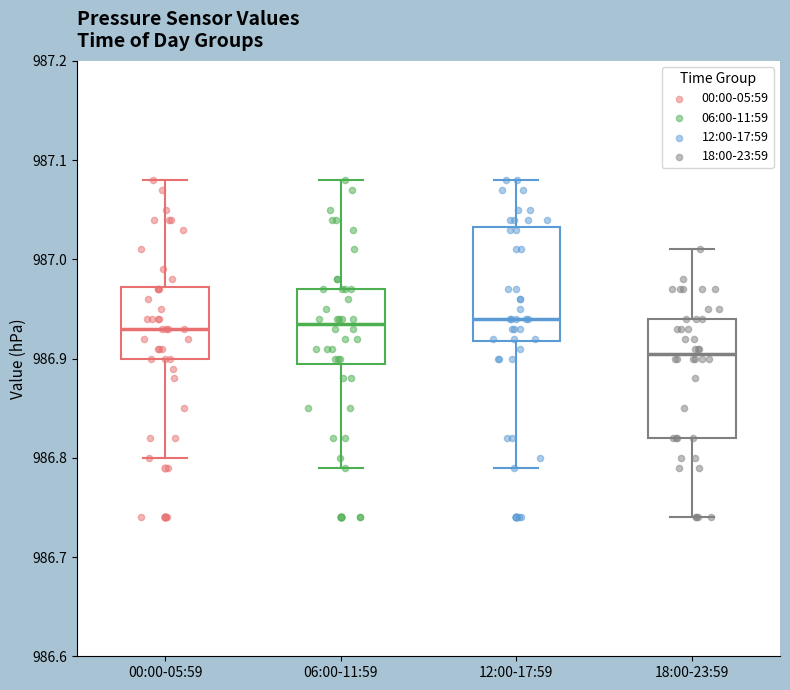

Reading left to right, read every box against the y-axis: the position of its median line, the range the box covers, and the ends of its whiskers. The values are not printed on the chart, so give them approximately, as read against the axis.

00:00-05:59: median 986.93, box 986.90 to 986.97, whiskers 986.80 to 987.08
06:00-11:59: median 986.94, box 986.90 to 986.97, whiskers 986.79 to 987.08
12:00-17:59: median 986.94, box 986.92 to 987.03, whiskers 986.79 to 987.08
18:00-23:59: median 986.91, box 986.82 to 986.94, whiskers 986.74 to 987.01